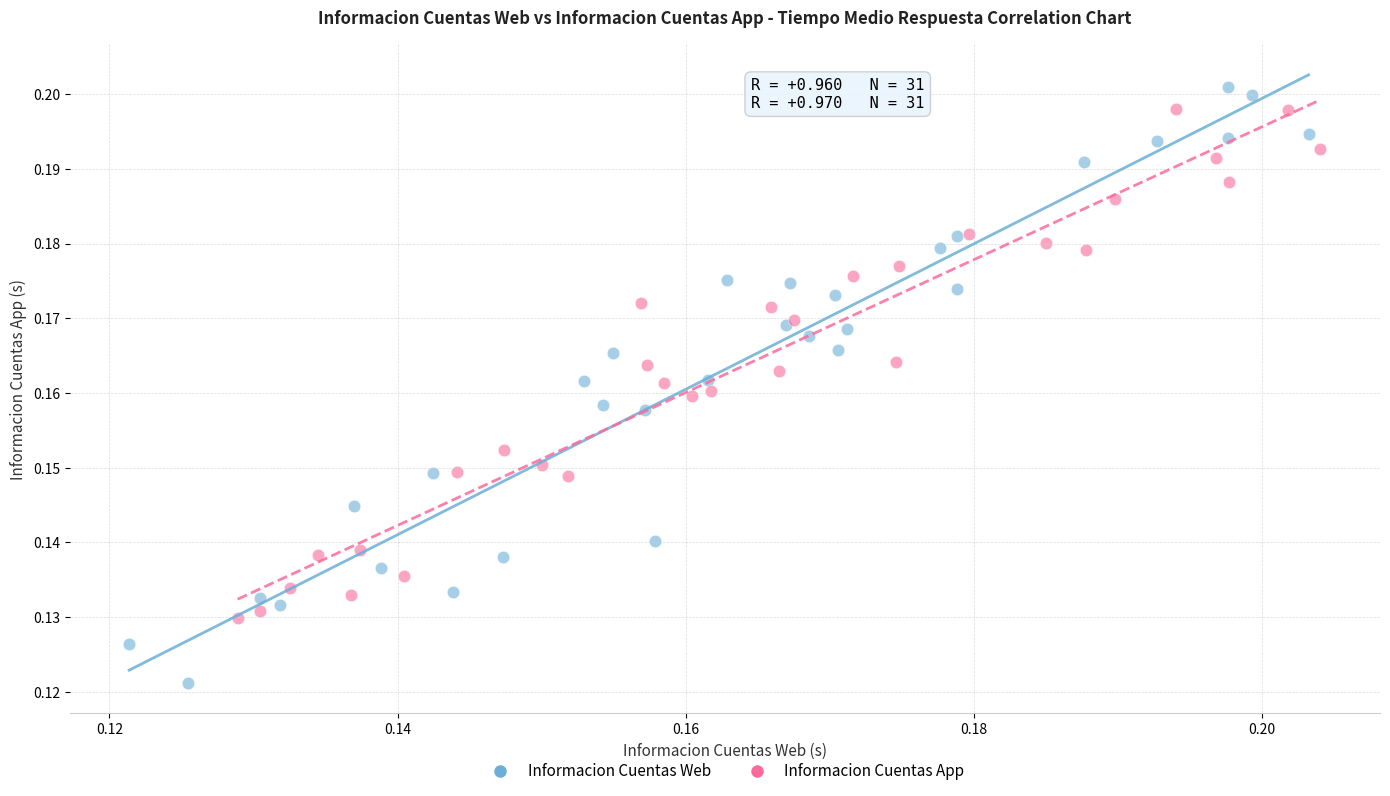

Which series has the largest Y range (max minus min)?

Informacion Cuentas Web